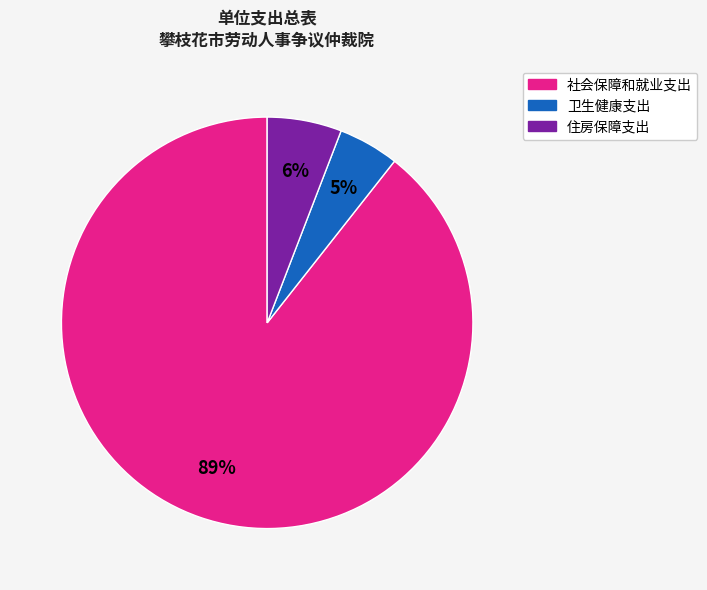

Which category has the smallest portion of the pie?

卫生健康支出